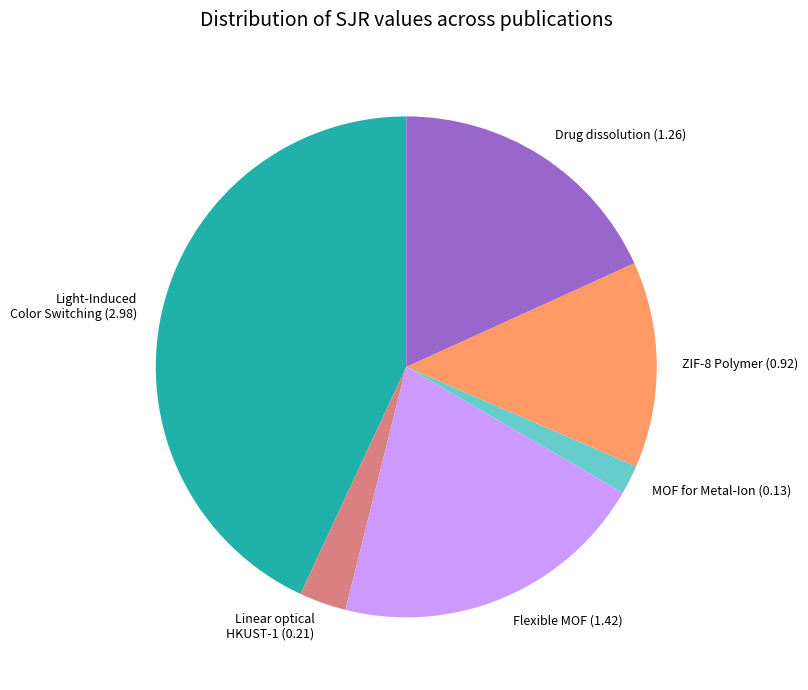

What is the ratio of the value at Drug dissolution (1.26) to the value at Light-Induced Color Switching (2.98)?

0.4